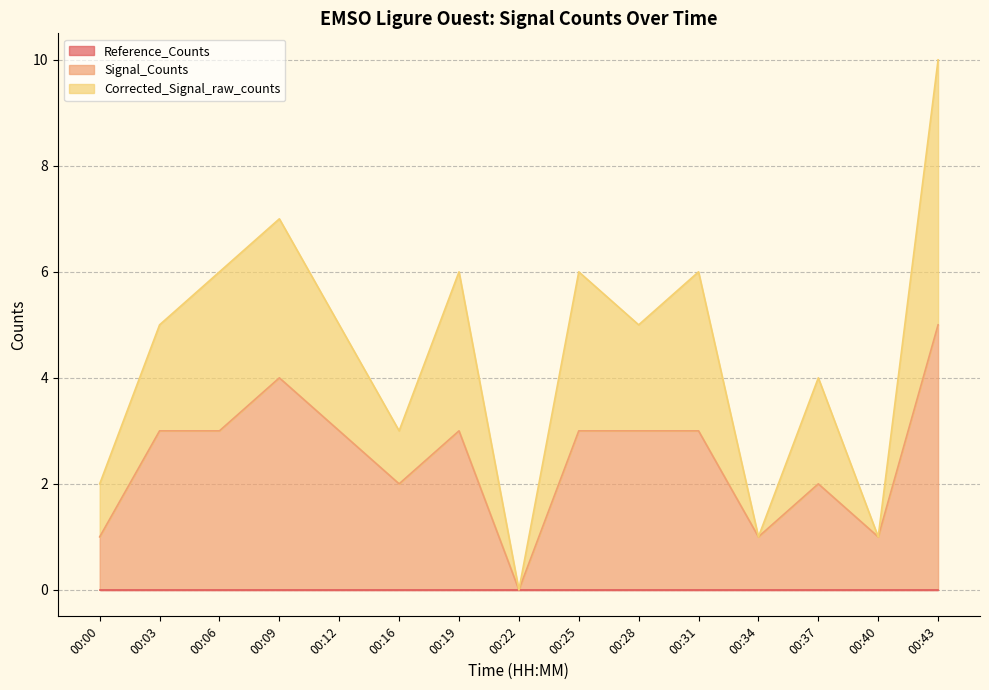

What is the sum of the Signal_Counts values at 00:09 and 00:34?

5